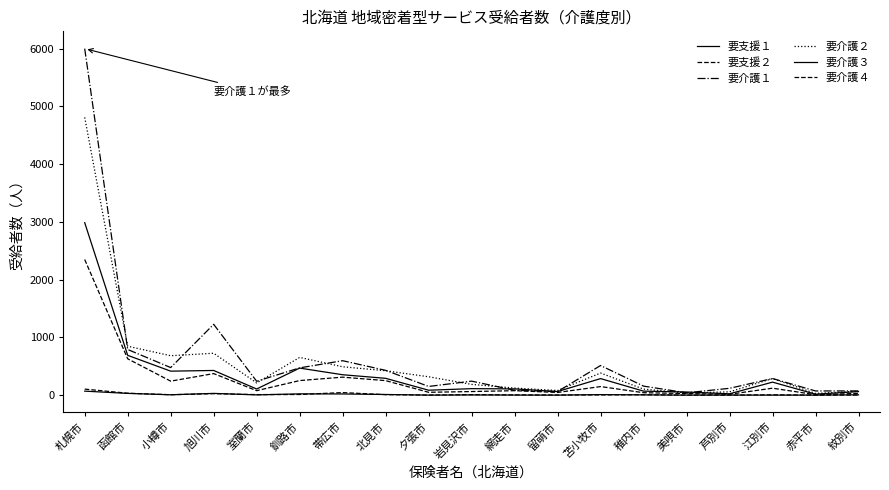

At 網走市, list the series in order from smallest to largest.

要支援１, 要支援２, 要介護４, 要介護１, 要介護３, 要介護２